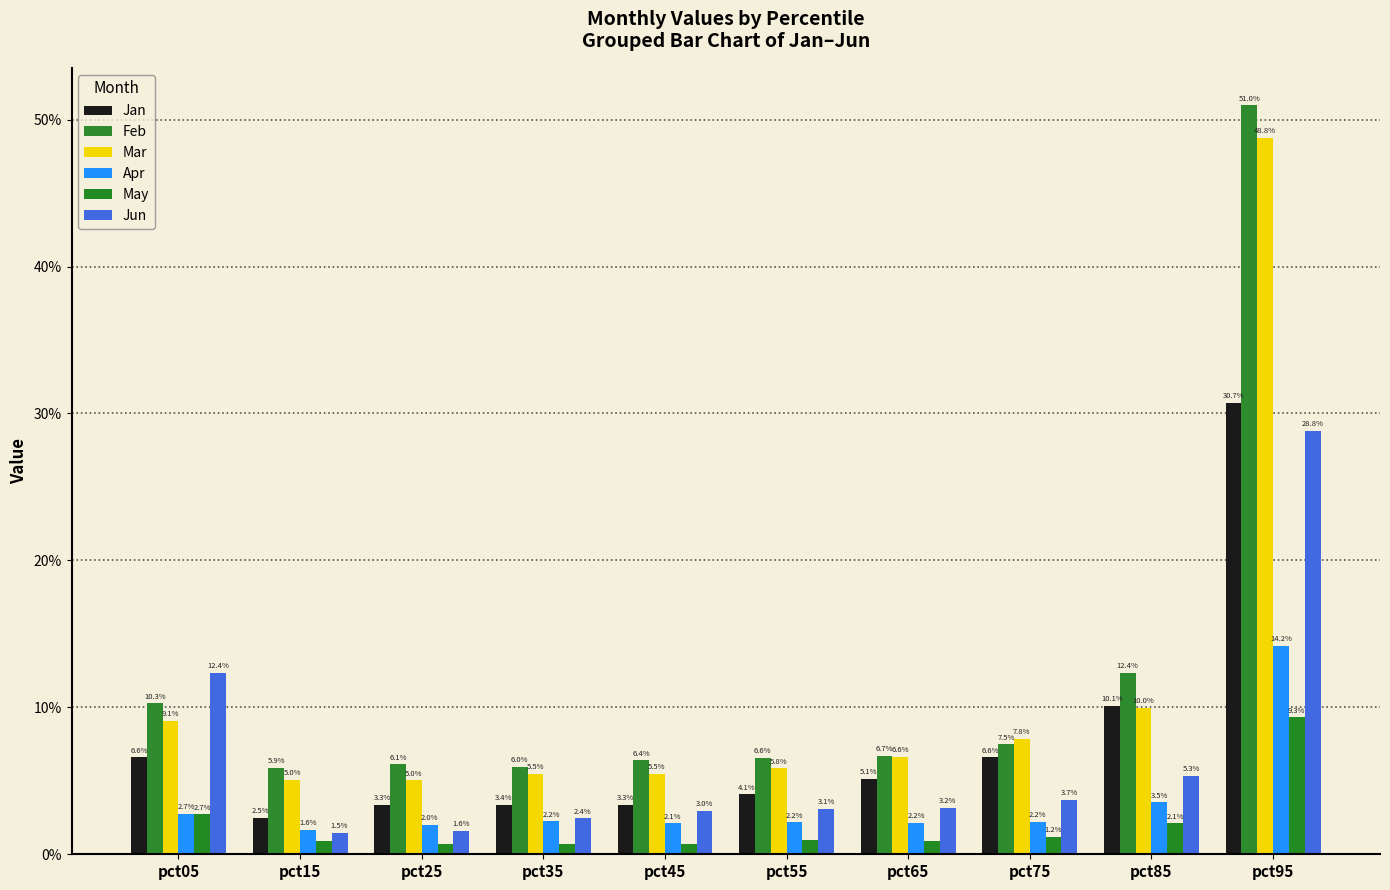

Does the chart contain any negative values?

No